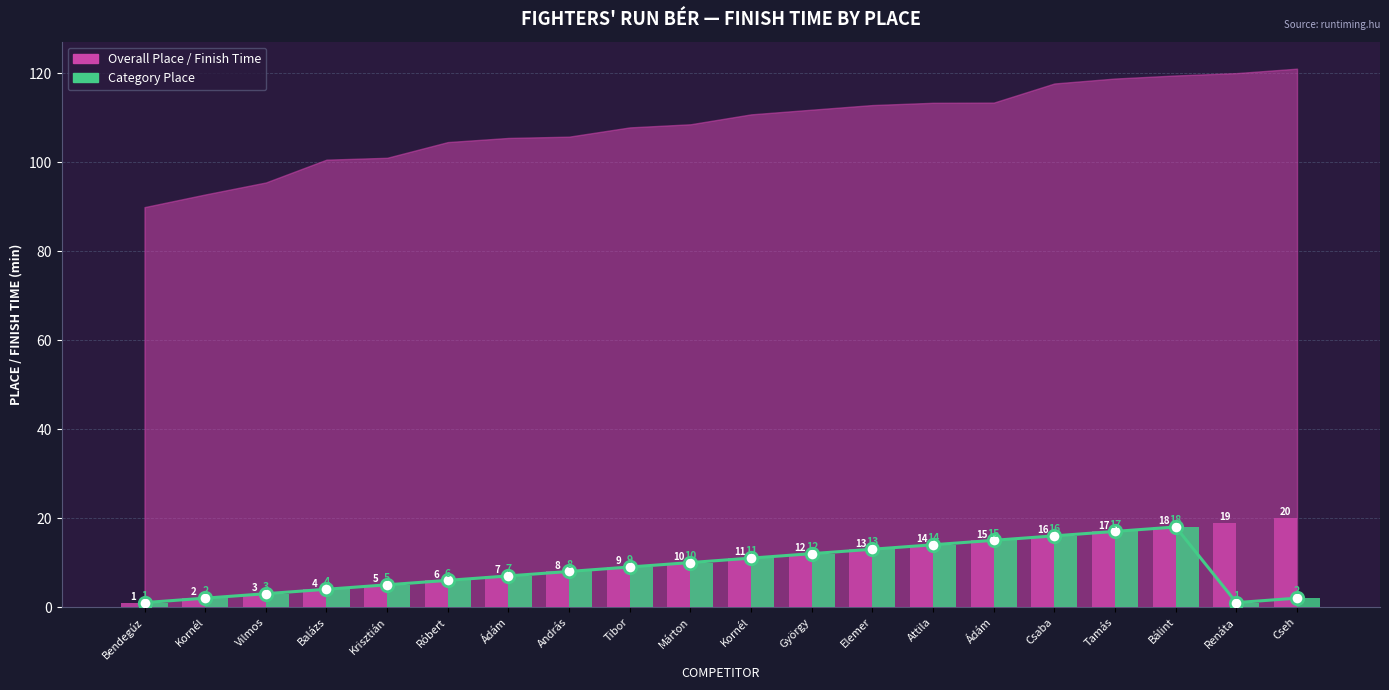

What is the total value across all series at György?

24